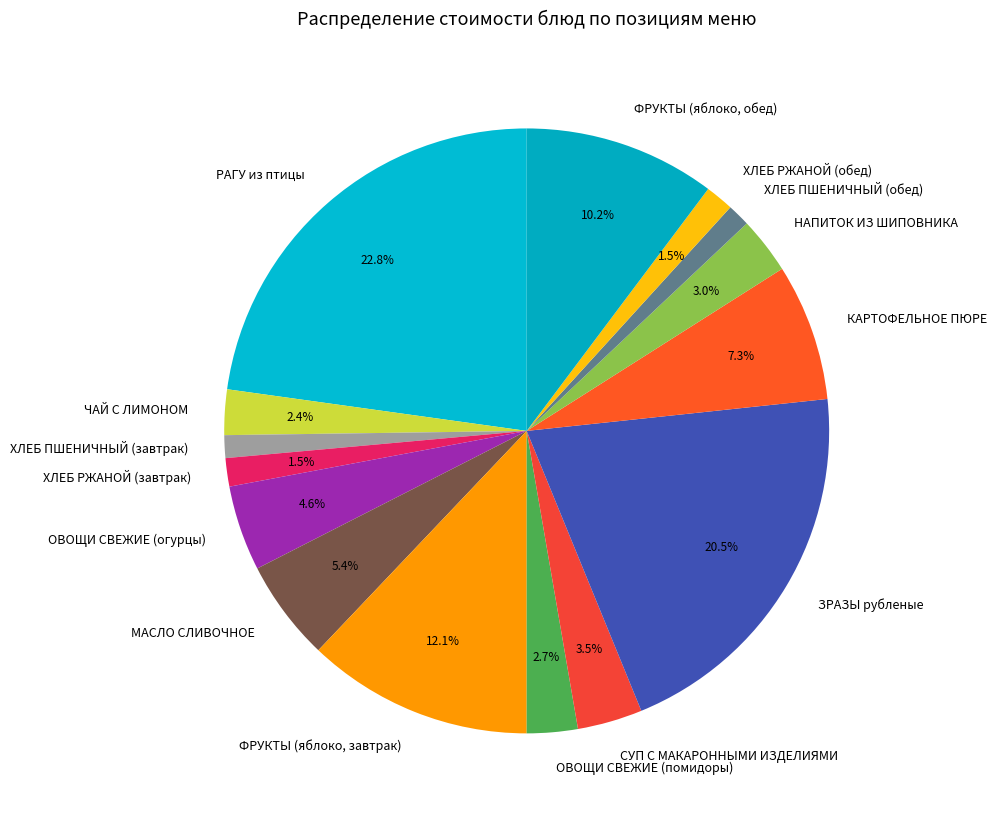

To the nearest percent, what is the difference between the МАСЛО СЛИВОЧНОЕ and ФРУКТЫ (яблоко, завтрак) slice percentages?

7%